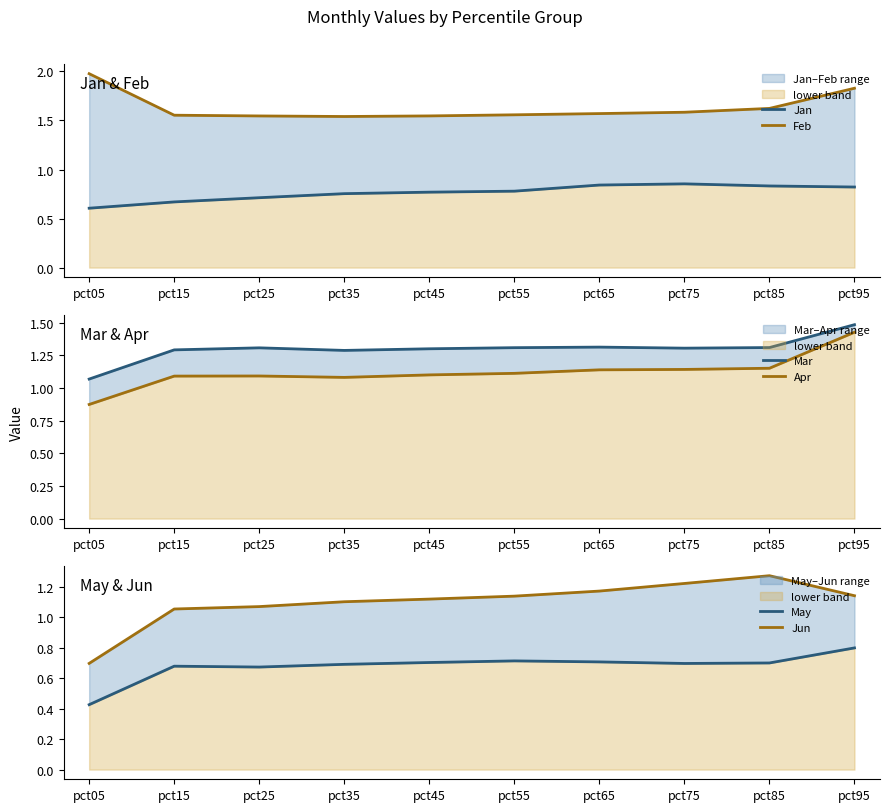

What is the value of the Jun point at the 10th from the left?

1.1